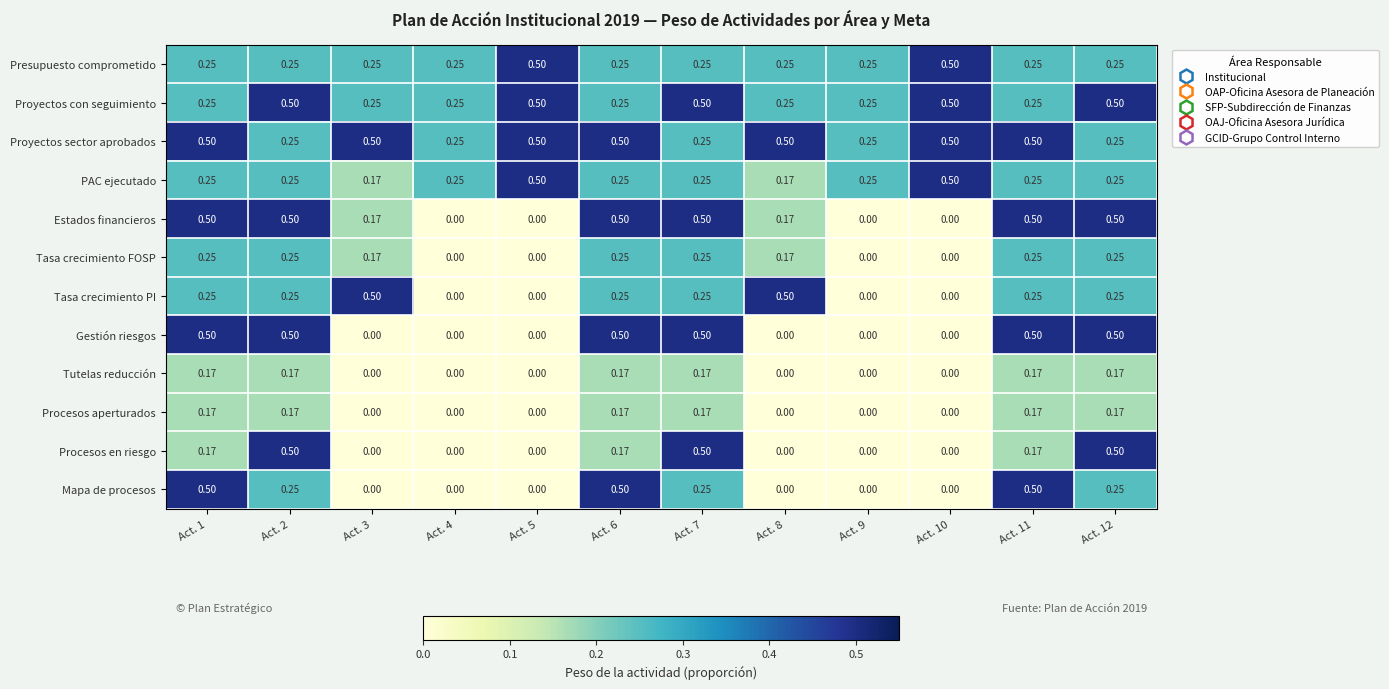

Which series has the largest total across all categories?

Proyectos sector aprobados